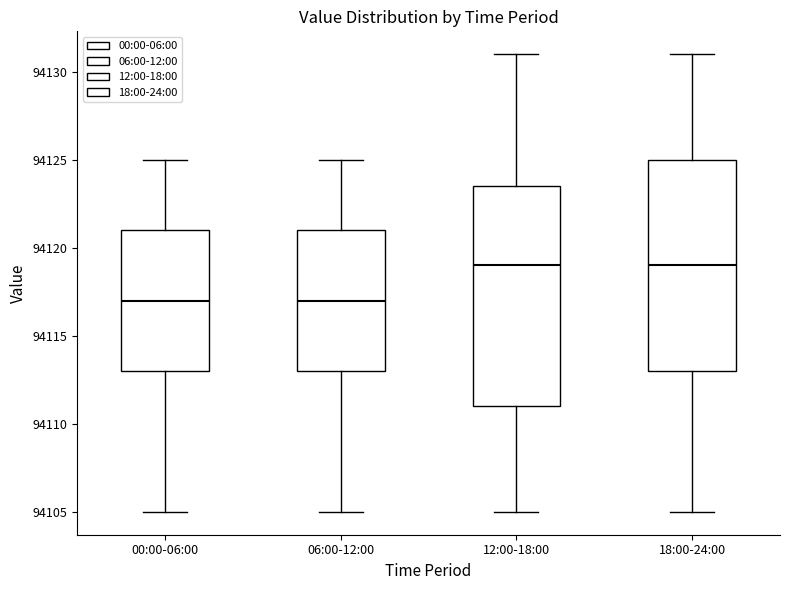

Reading left to right, read every box against the y-axis: the position of its median line, the range the box covers, and the ends of its whiskers. The values are not printed on the chart, so give them approximately, as read against the axis.

00:00-06:00: median 94117.0, box 94113.0 to 94121.0, whiskers 94105.0 to 94125.0
06:00-12:00: median 94117.0, box 94113.0 to 94121.0, whiskers 94105.0 to 94125.0
12:00-18:00: median 94119.0, box 94111.0 to 94123.5, whiskers 94105.0 to 94131.0
18:00-24:00: median 94119.0, box 94113.0 to 94125.0, whiskers 94105.0 to 94131.0